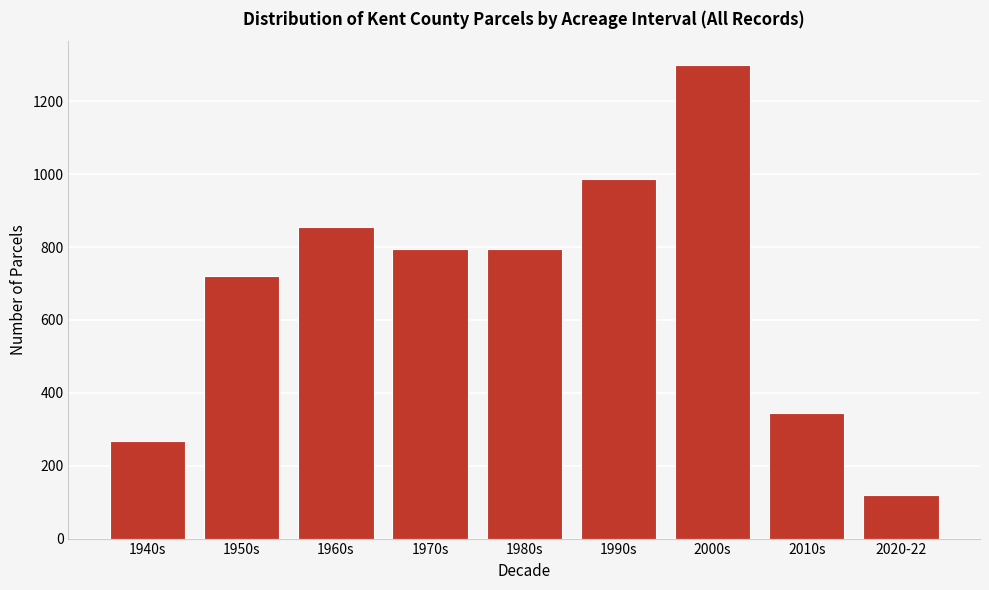

Approximately how many times larger is the value at 2020-22 compared to 2010s?

0.3